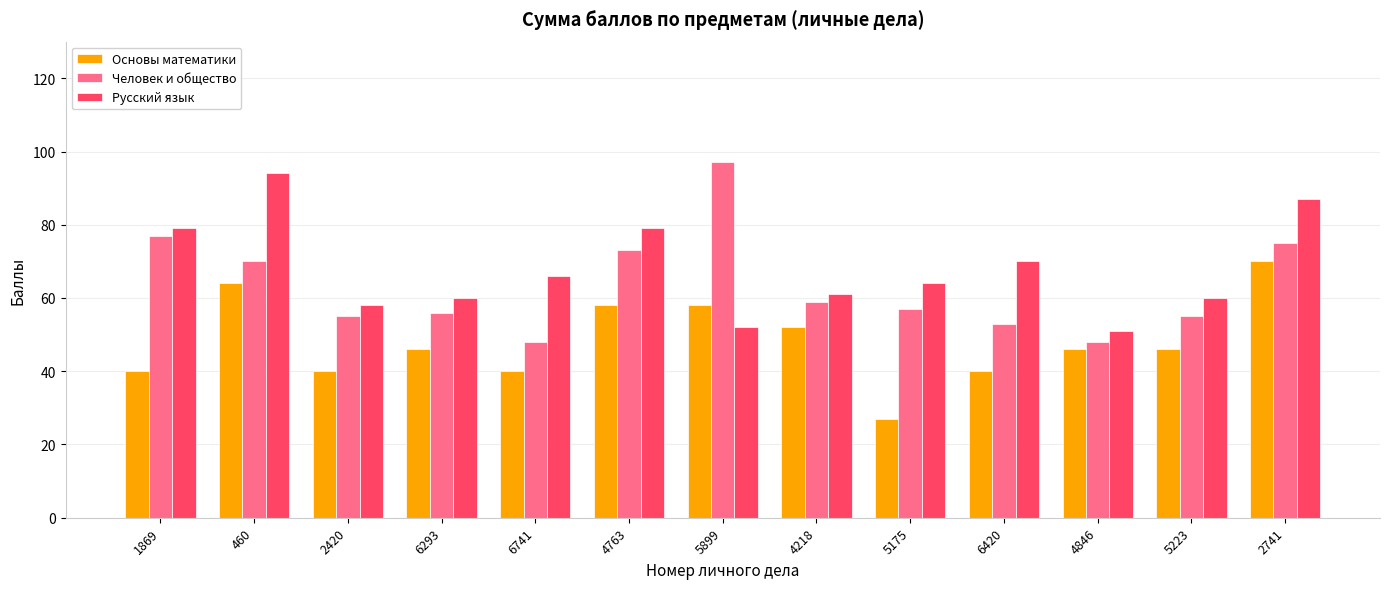

Are the bars horizontal?

No